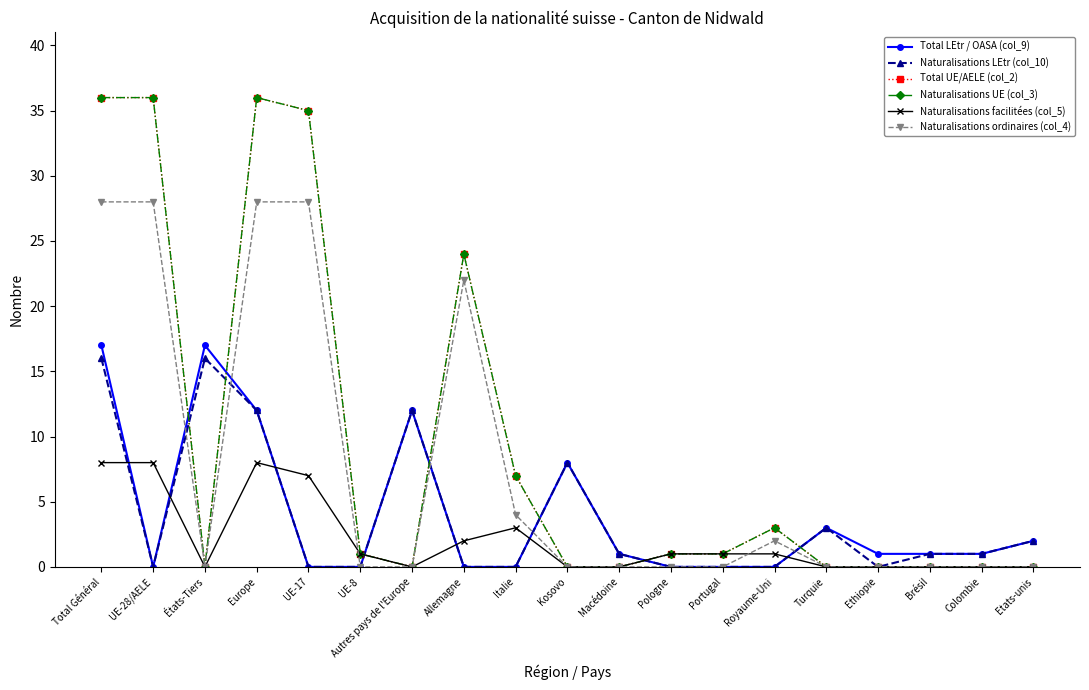

True or false: Naturalisations facilitées (col_5) and Naturalisations UE (col_3) intersect in this chart.

False